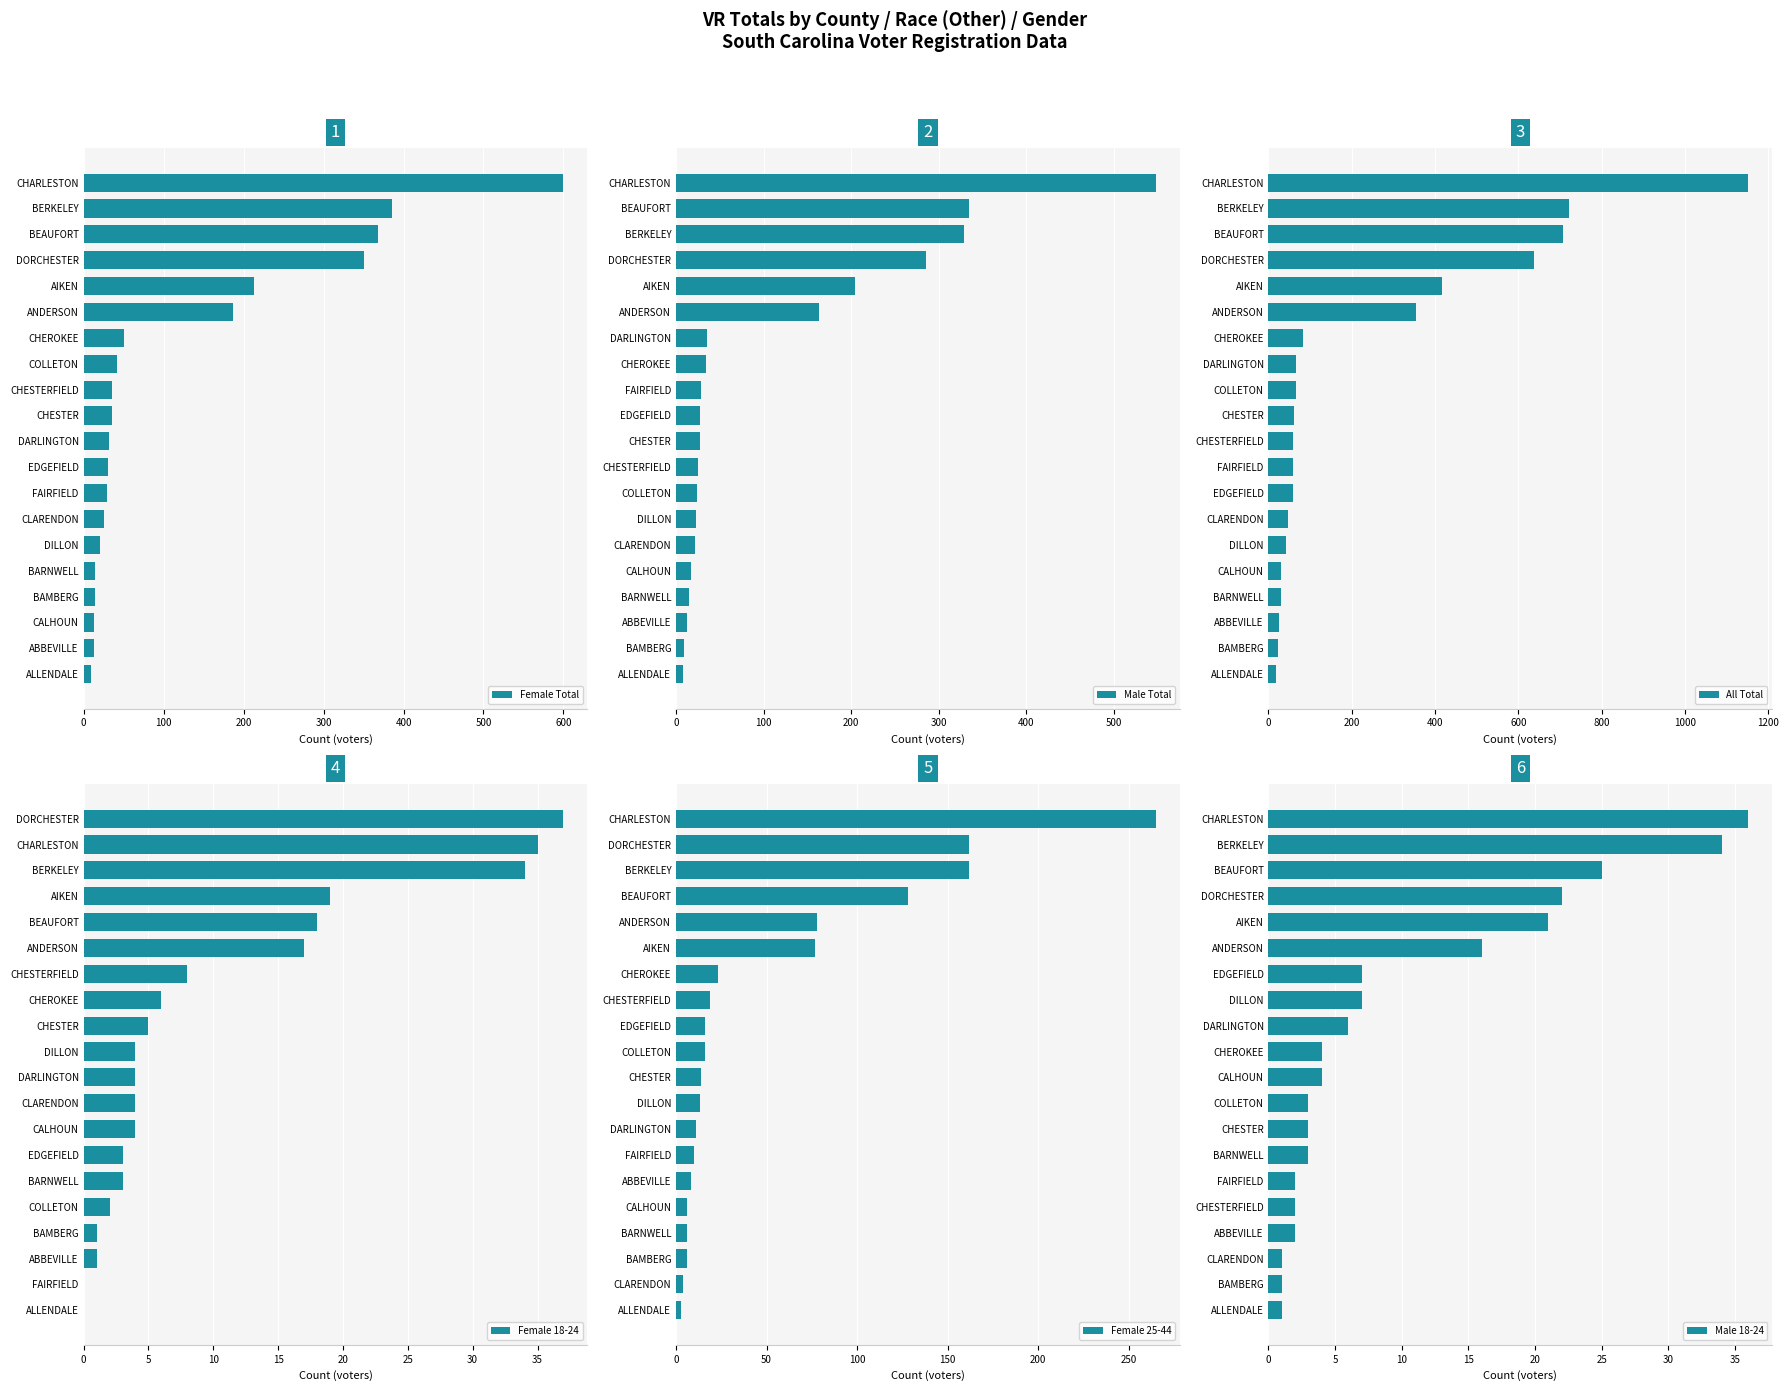

Are the bars horizontal?

Yes